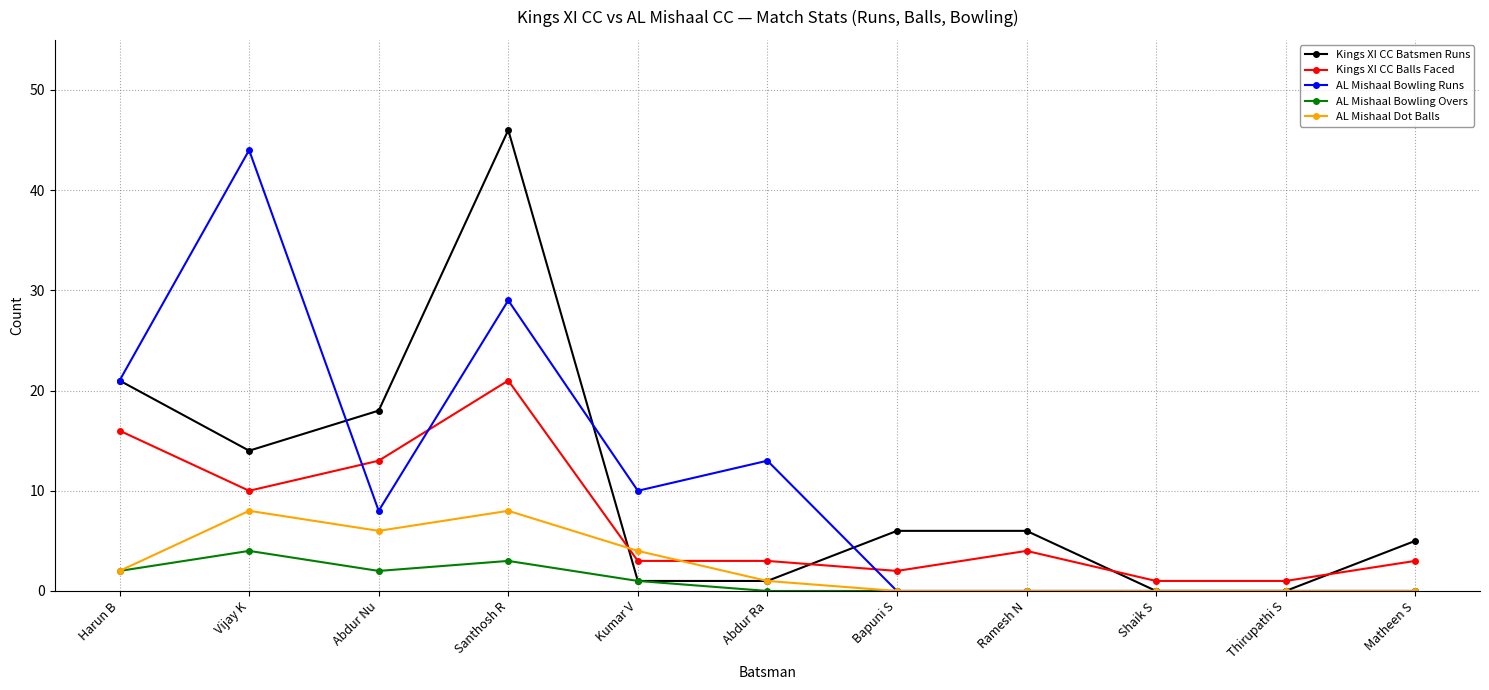

Is it true that AL Mishaal Dot Balls equals 0 at Bapuni S?

True